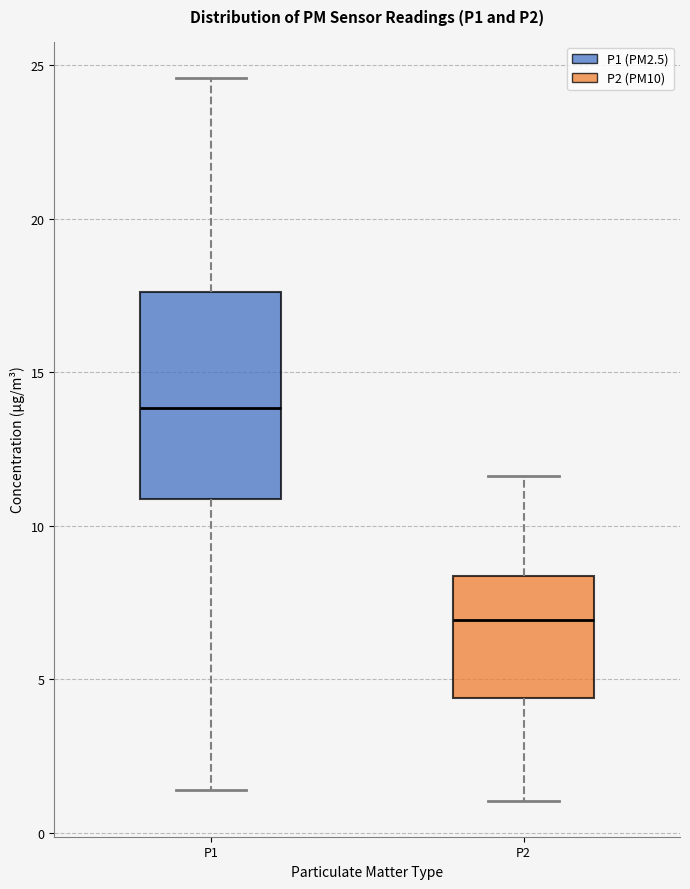

Reading left to right, transcribe this box plot: for each box, give where its median line is, the range the box spans, and where its two whiskers end, as read against the y-axis. The values are not printed on the chart, so give them approximately, as read against the axis.

P1: median 14.0, box 11.0 to 17.5, whiskers 1.5 to 24.5
P2: median 7.0, box 4.5 to 8.5, whiskers 1.0 to 11.5